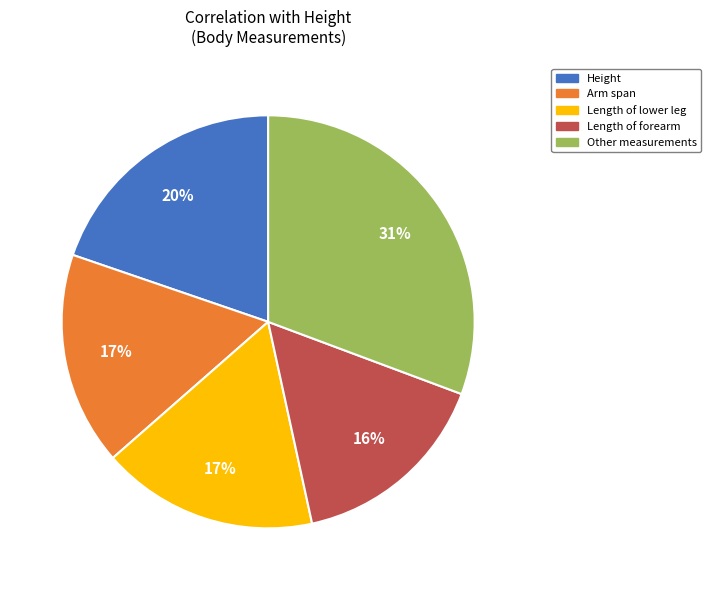

How many segments does this pie chart have?

5